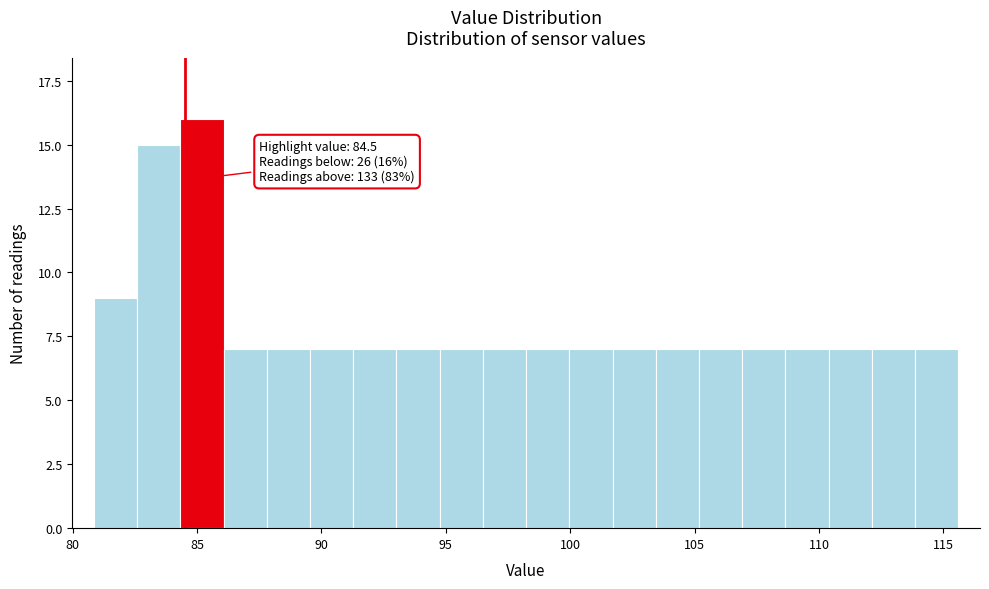

Read against the x-axis, roughly where is the centre of the tallest bar?

85.0